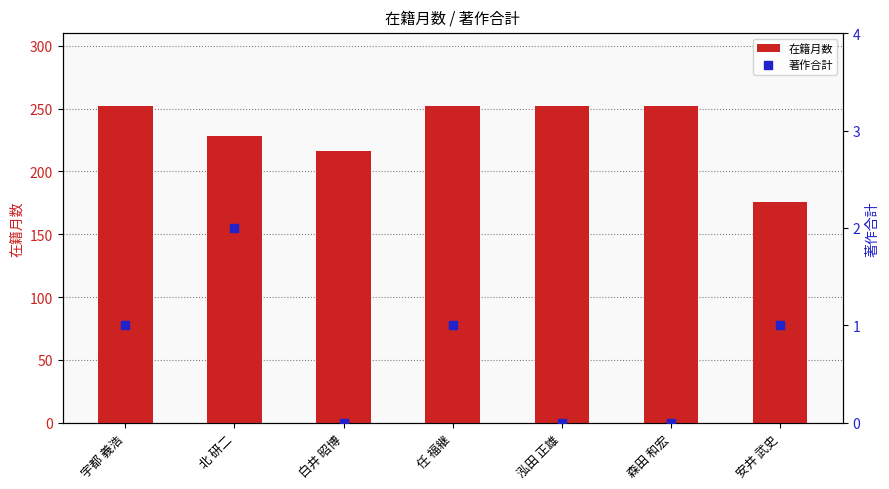

Which series reaches the maximum Y coordinate?

在籍月数